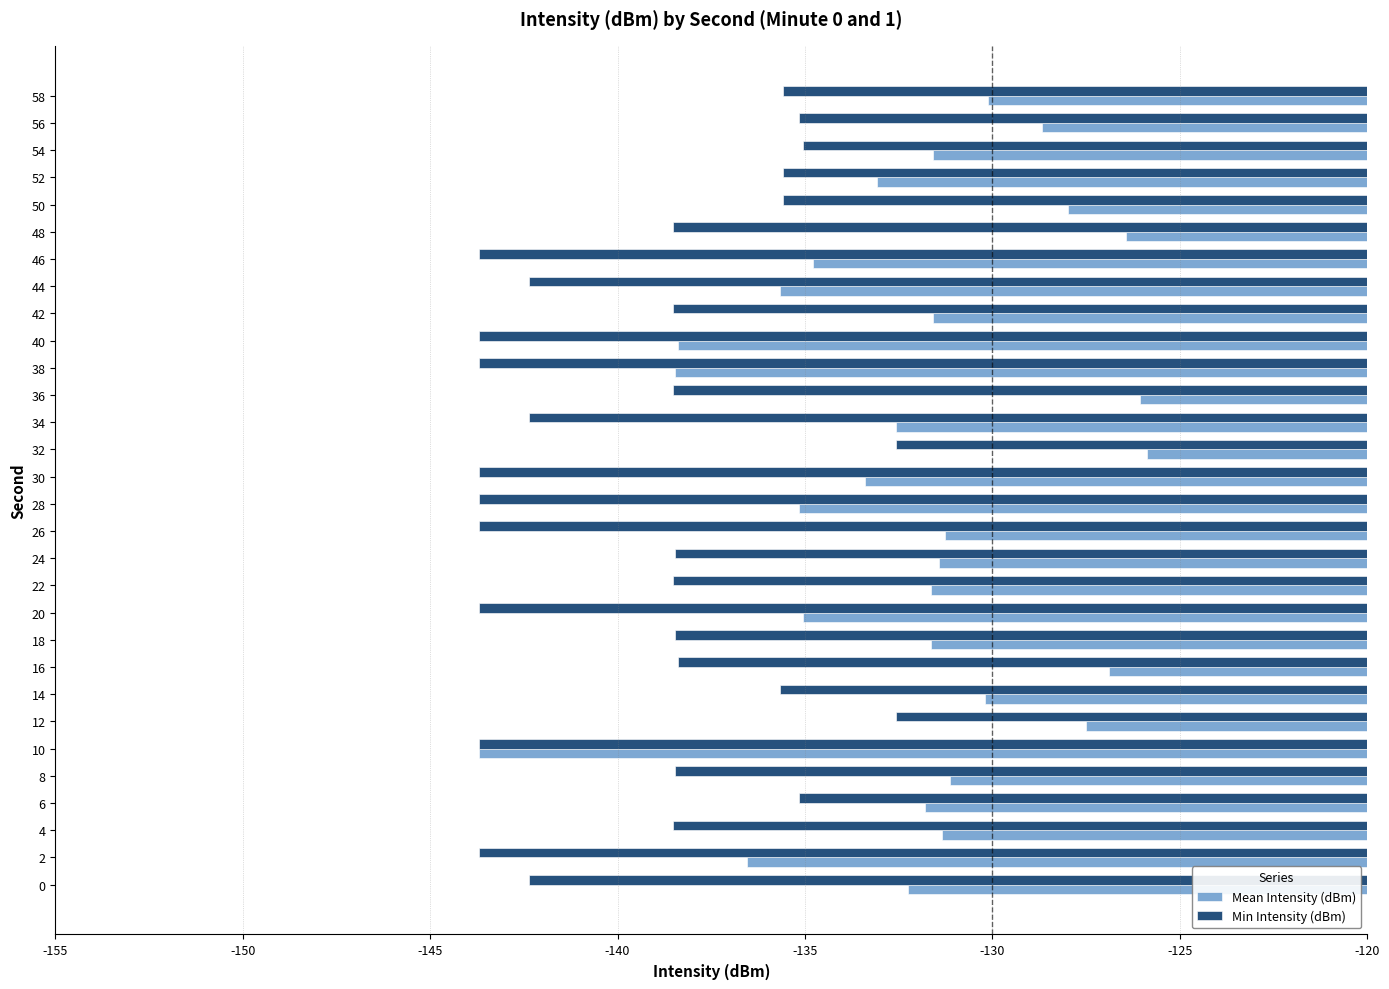

What is the sum of all Mean Intensity (dBm) values?

-3962.3